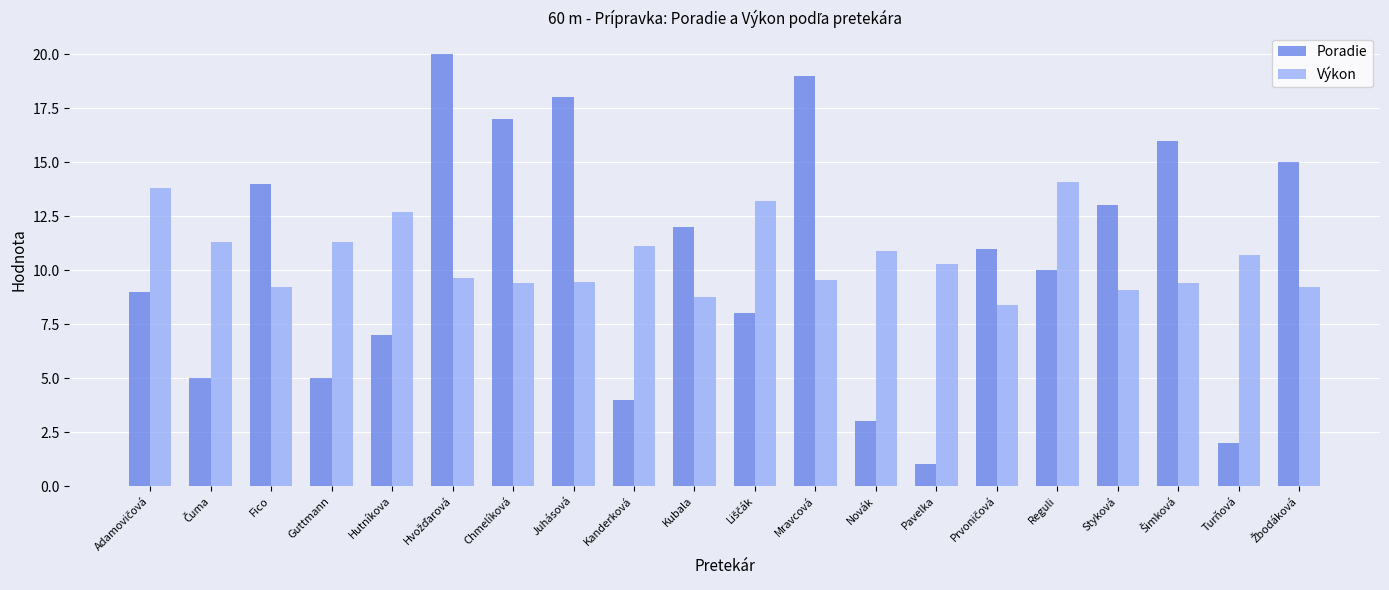

What is the greatest value displayed?

20.0